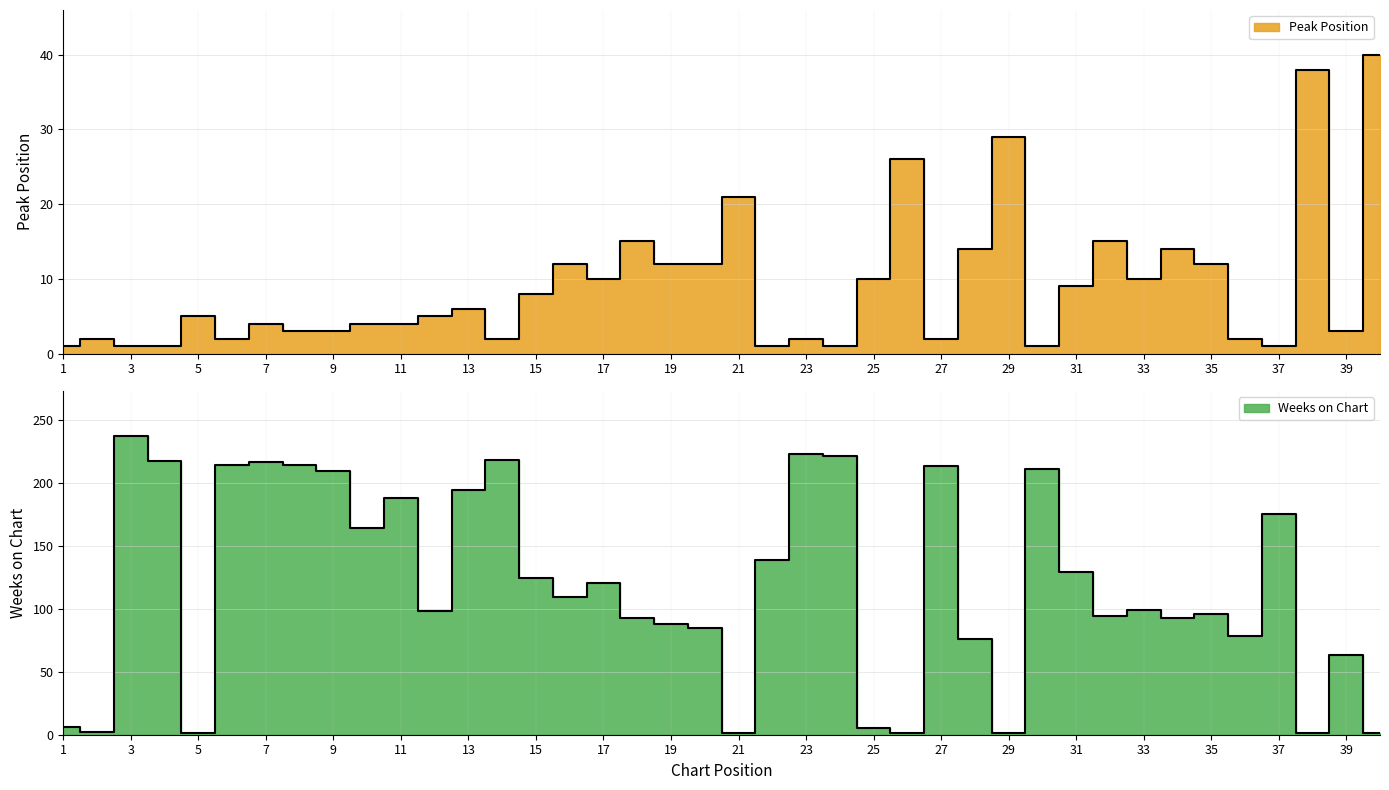

Which has a higher value, 30 or 40?

40